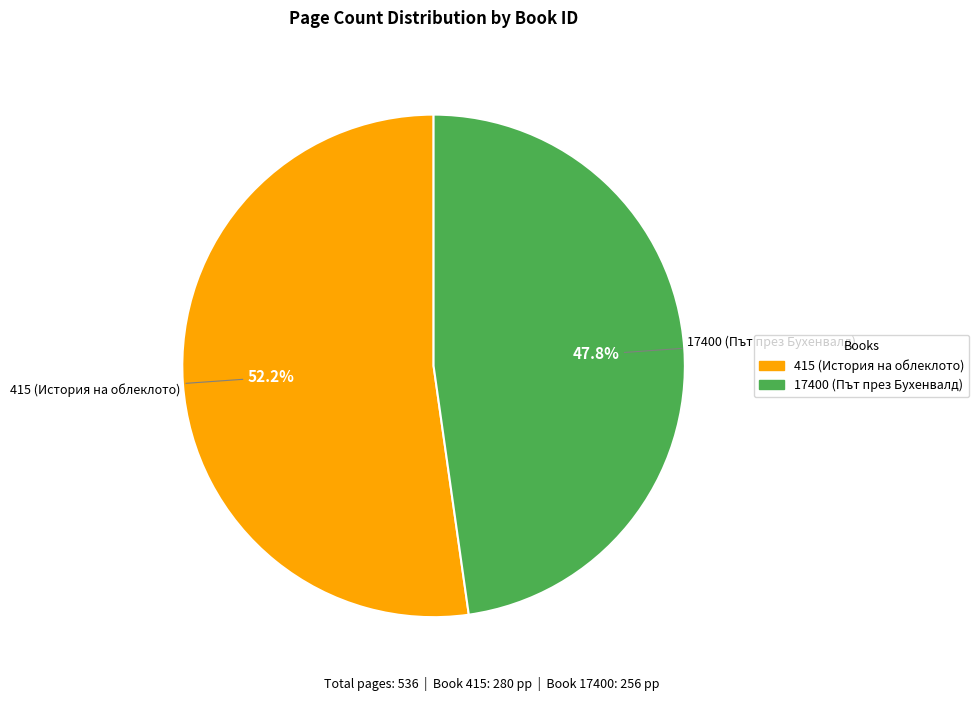

Which has a higher value, 415 (История на облеклото) or 17400 (Път през Бухенвалд)?

415 (История на облеклото)